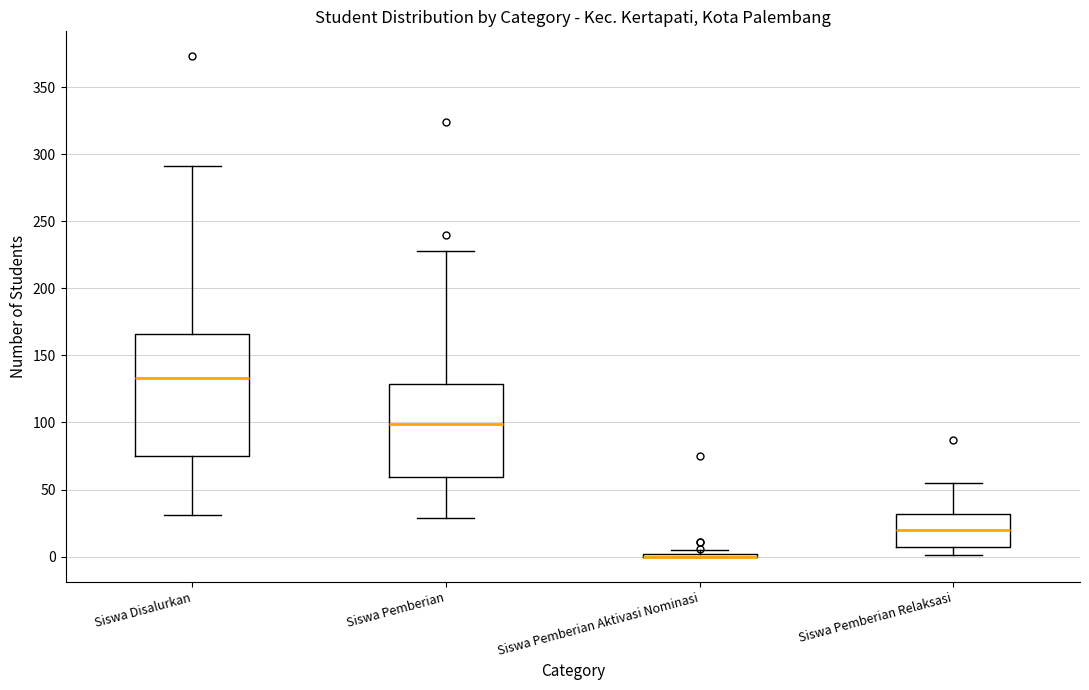

Reading left to right, transcribe this box plot: for each box, give where its median line is, the range the box spans, and where its two whiskers end, as read against the y-axis. The values are not printed on the chart, so give them approximately, as read against the axis.

Siswa Disalurkan: median 135, box 75 to 165, whiskers 30 to 290
Siswa Pemberian: median 100, box 60 to 130, whiskers 30 to 230
Siswa Pemberian Aktivasi Nominasi: box collapsed to a line at 0, whiskers 0 to 5
Siswa Pemberian Relaksasi: median 20, box 5 to 30, whiskers 0 to 55